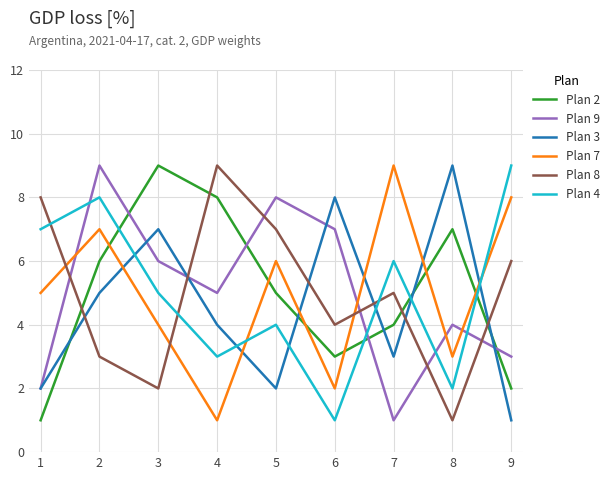

The value of Plan 3 at 5 is 1. True or false?

False